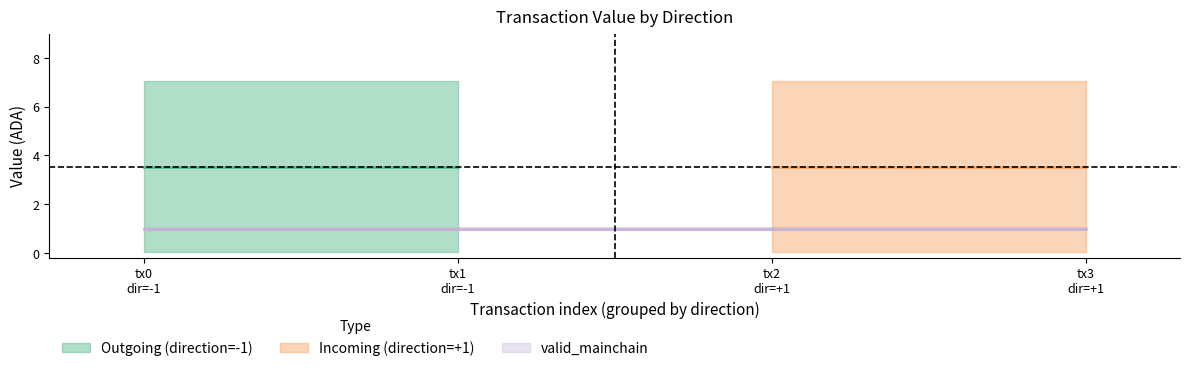

How many distinct data groups are displayed?

3